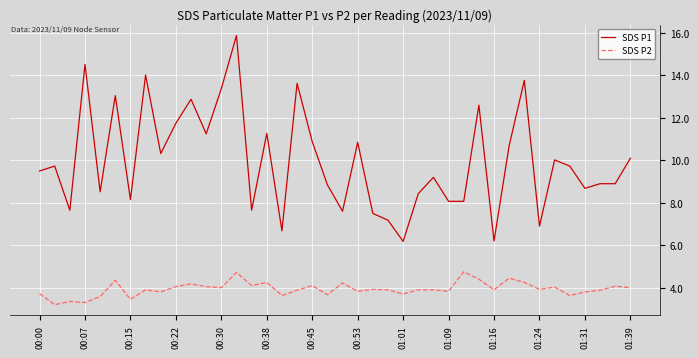

True or false: SDS P1 and SDS P2 cross at least once.

False